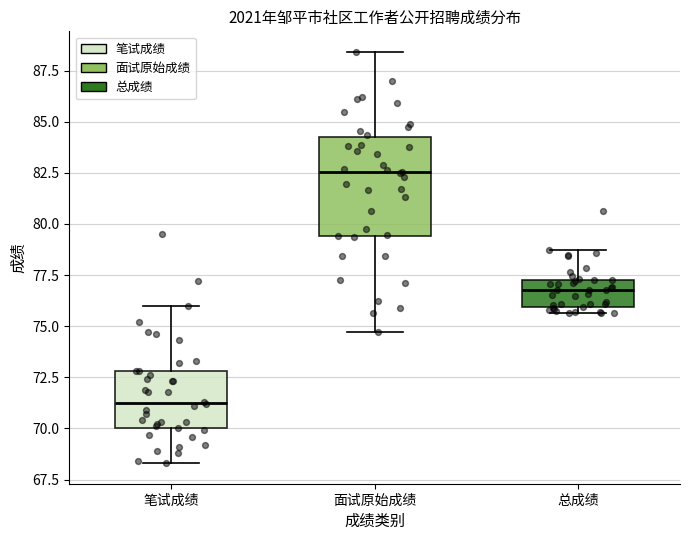

Where does the upper whisker of the box for 总成绩 end on the y-axis? The values are not printed on the chart, so give them approximately, as read against the axis.

78.5